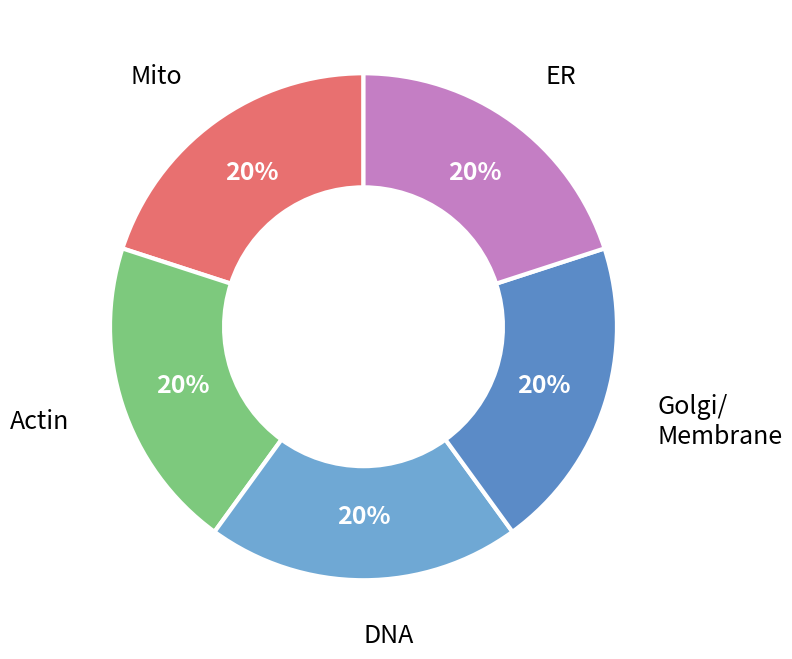

What is the ratio of the value at ER to the value at Mito?

1.0